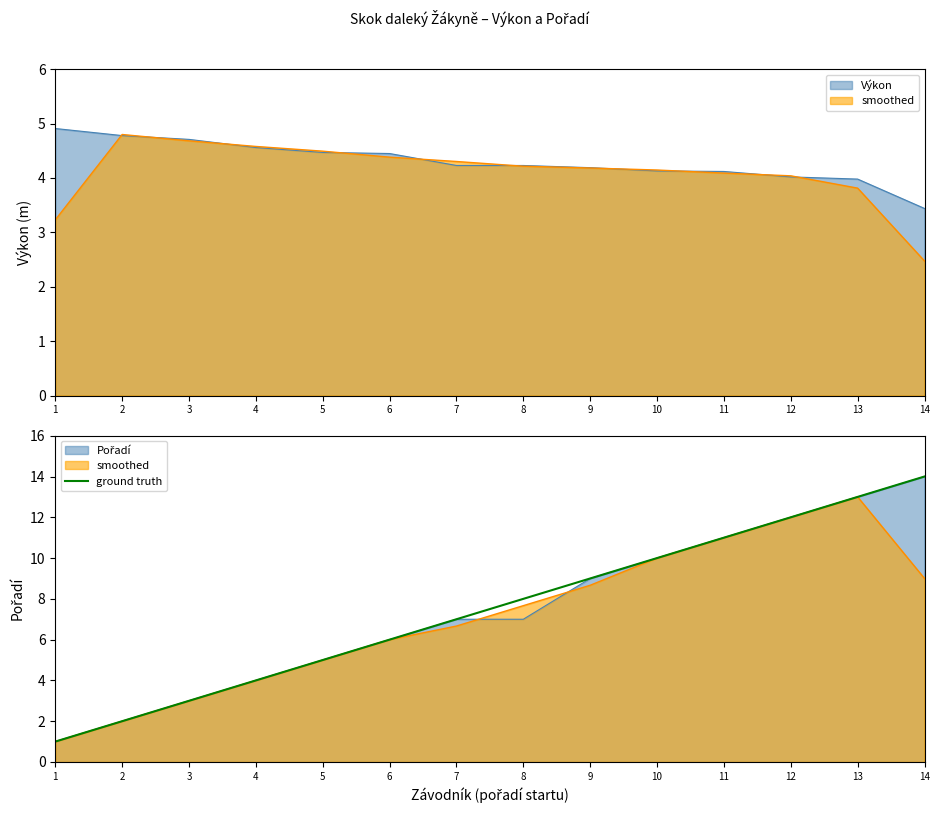

How many data points are less than 8?

7